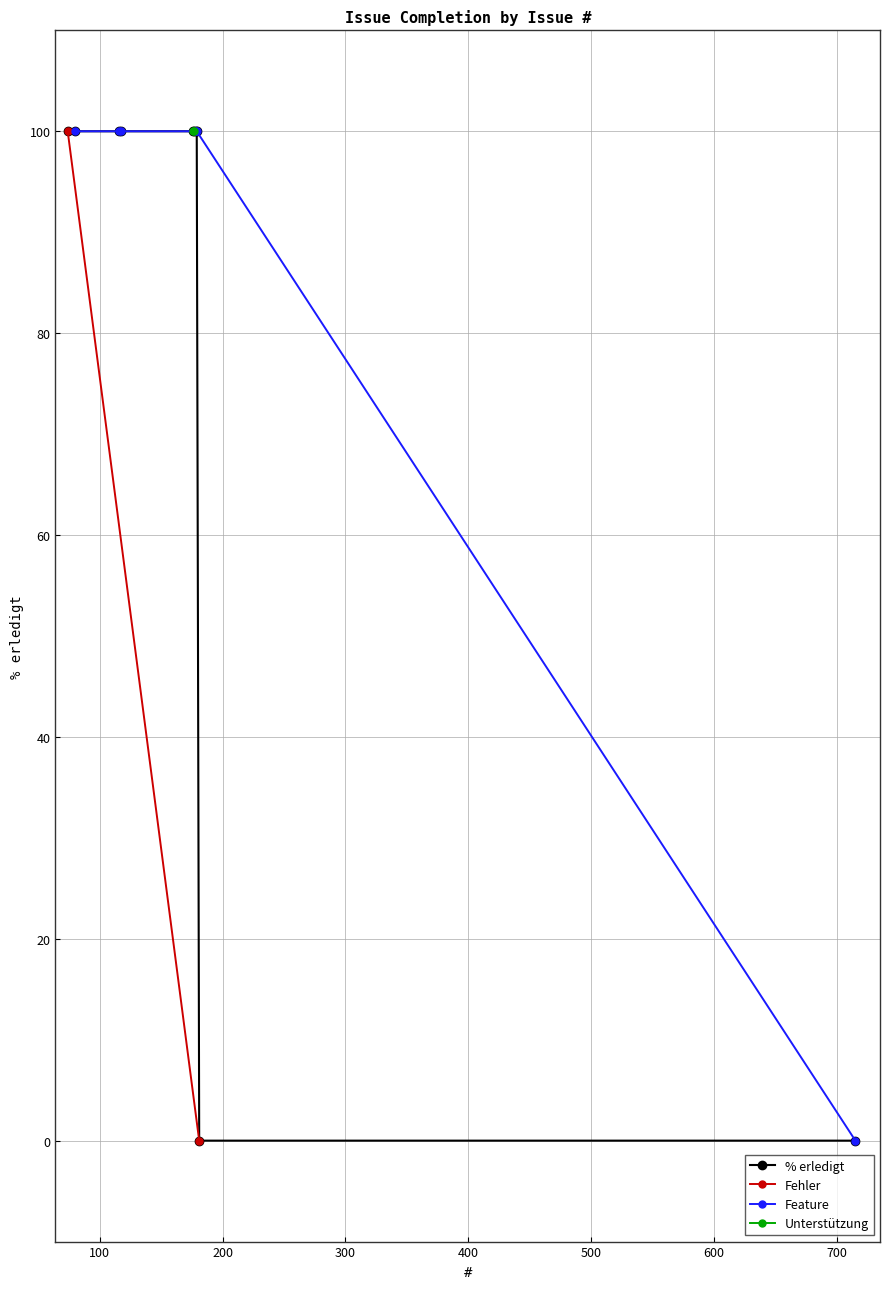

List the labels in order of value, largest first.

74, 80, 116, 117, 176, 177, 178, 179, 181, 715